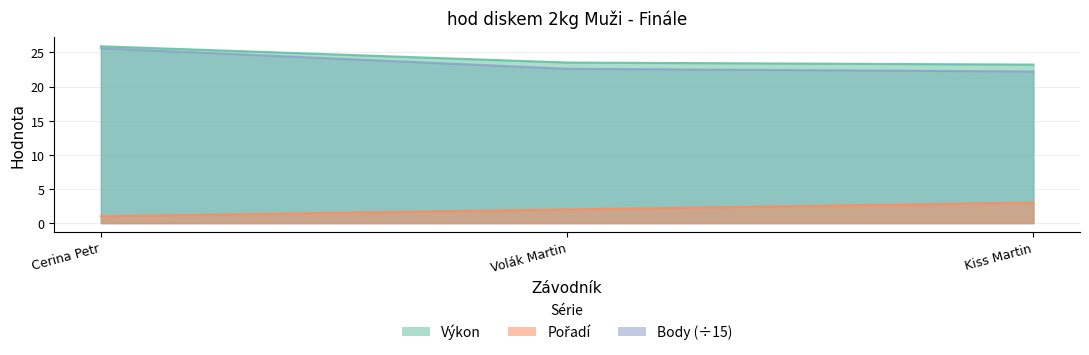

At which category is the sum across all series the highest?

Cerina Petr